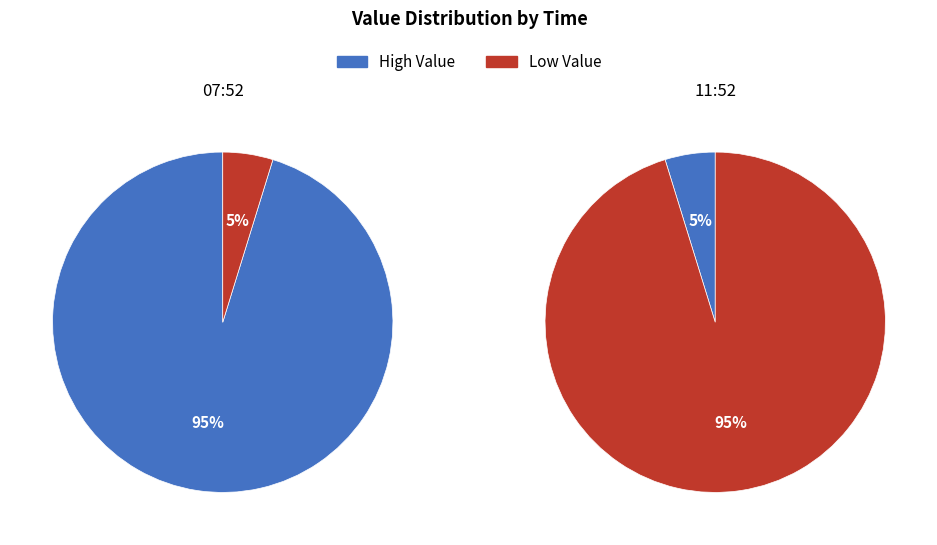

To the nearest percent, what is the combined percentage of 2024-05-09T07:52:58.808Z and 2024-05-09T11:52:38.919Z?

100%